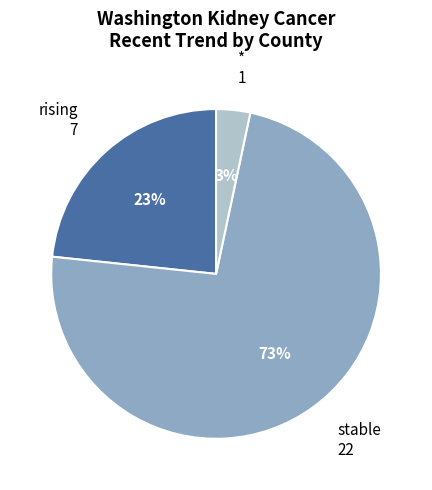

What percentage is the rising slice, to the nearest percent?

23%